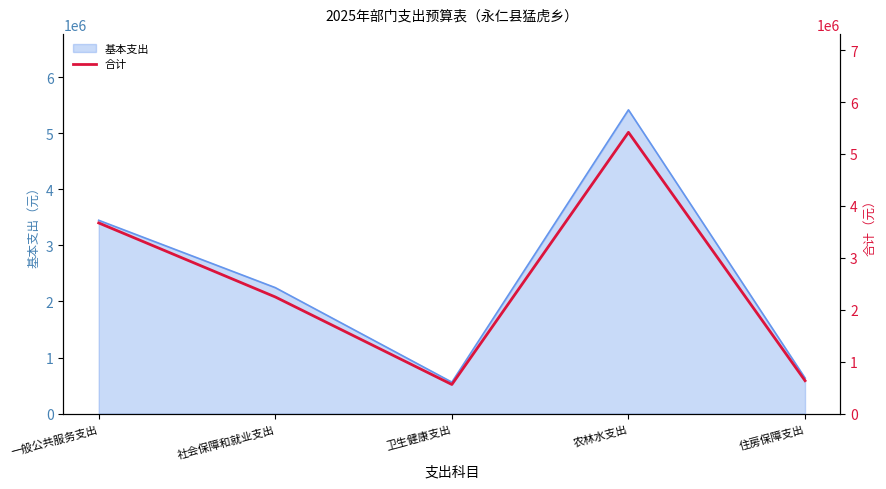

How many data points are less than 2246162?

2